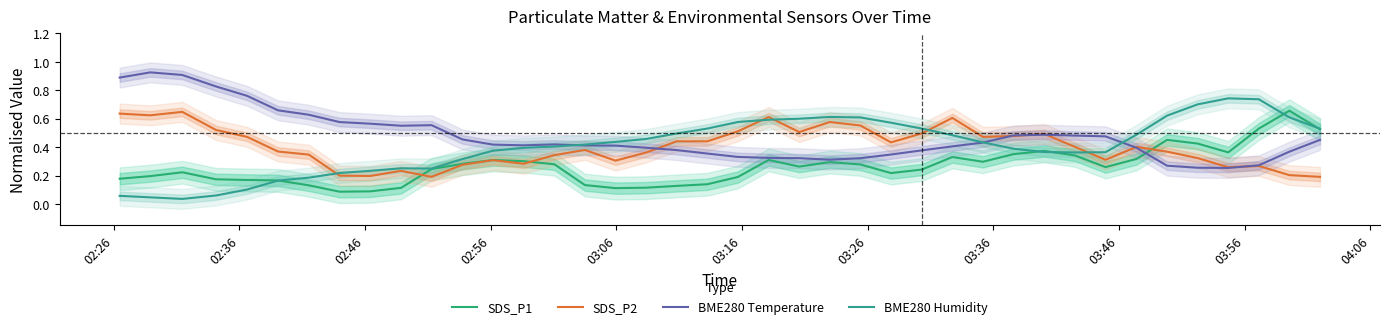

Reading right to left, what are all the values shown in this chart?

SDS_P1: 0.5	0.7	0.5	0.4	0.4	0.5	0.3	0.3	0.3	0.4	0.4	0.3	0.3	0.2	0.2	0.3	0.3	0.3	0.3	0.2	0.1	0.1	0.1	0.1	0.1	0.3	0.3	0.3	0.3	0.2	0.1	0.1	0.1	0.1	0.2	0.2	0.2	0.2	0.2	0.2
SDS_P2: 0.2	0.2	0.3	0.3	0.3	0.4	0.4	0.3	0.4	0.5	0.5	0.5	0.6	0.5	0.4	0.6	0.6	0.5	0.6	0.5	0.4	0.4	0.4	0.3	0.4	0.3	0.3	0.3	0.3	0.2	0.2	0.2	0.2	0.3	0.4	0.5	0.5	0.6	0.6	0.6
BME280 Temperature: 0.5	0.4	0.3	0.3	0.3	0.3	0.4	0.5	0.5	0.5	0.5	0.4	0.4	0.4	0.3	0.3	0.3	0.3	0.3	0.3	0.4	0.4	0.4	0.4	0.4	0.4	0.4	0.4	0.5	0.6	0.6	0.6	0.6	0.6	0.7	0.8	0.8	0.9	0.9	0.9
BME280 Humidity: 0.5	0.6	0.7	0.7	0.7	0.6	0.5	0.4	0.4	0.4	0.4	0.4	0.5	0.5	0.6	0.6	0.6	0.6	0.6	0.6	0.5	0.5	0.5	0.4	0.4	0.4	0.4	0.4	0.3	0.2	0.3	0.2	0.2	0.2	0.2	0.1	0.1	0.0	0.0	0.1